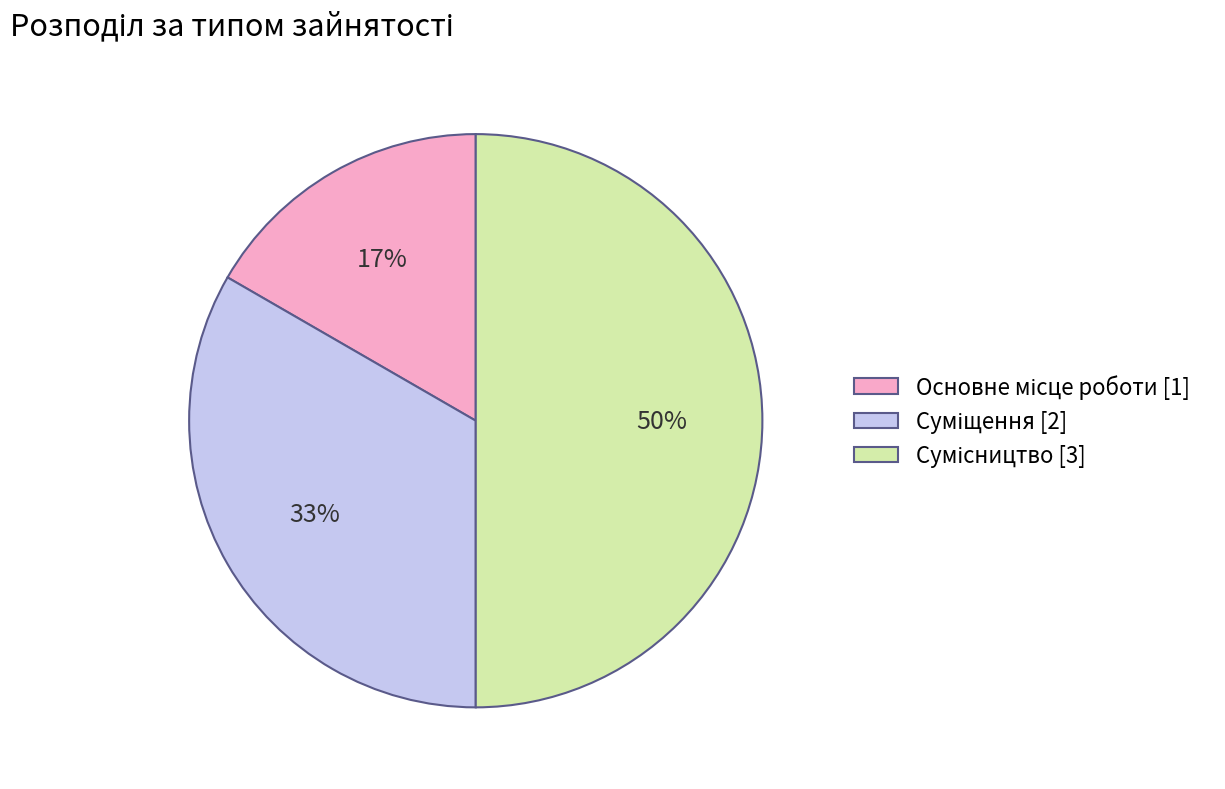

To the nearest percent, what is the difference between the largest and smallest slice percentages?

33%